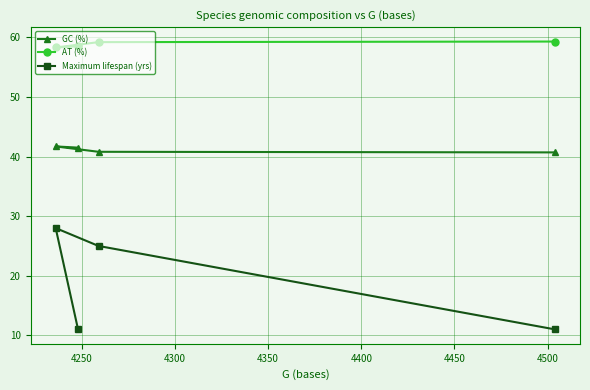

Which series has the largest total across all categories?

AT (%)